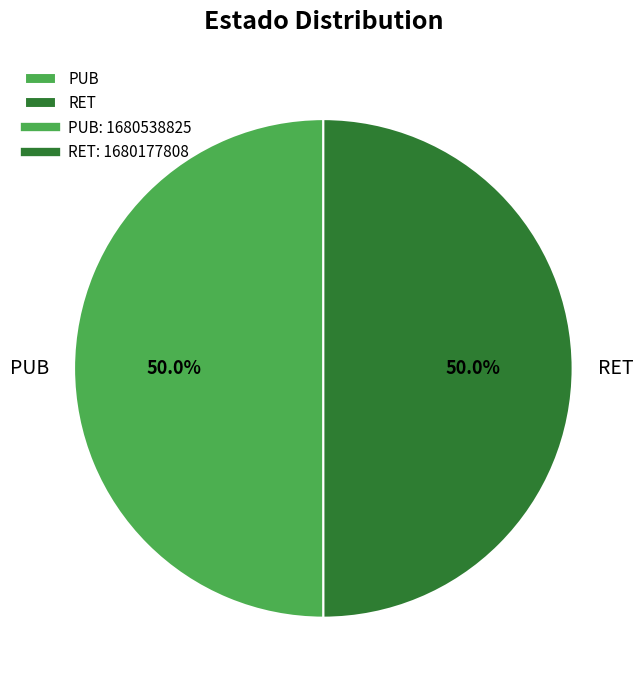

What percentage is NOT represented by RET?

50.0%